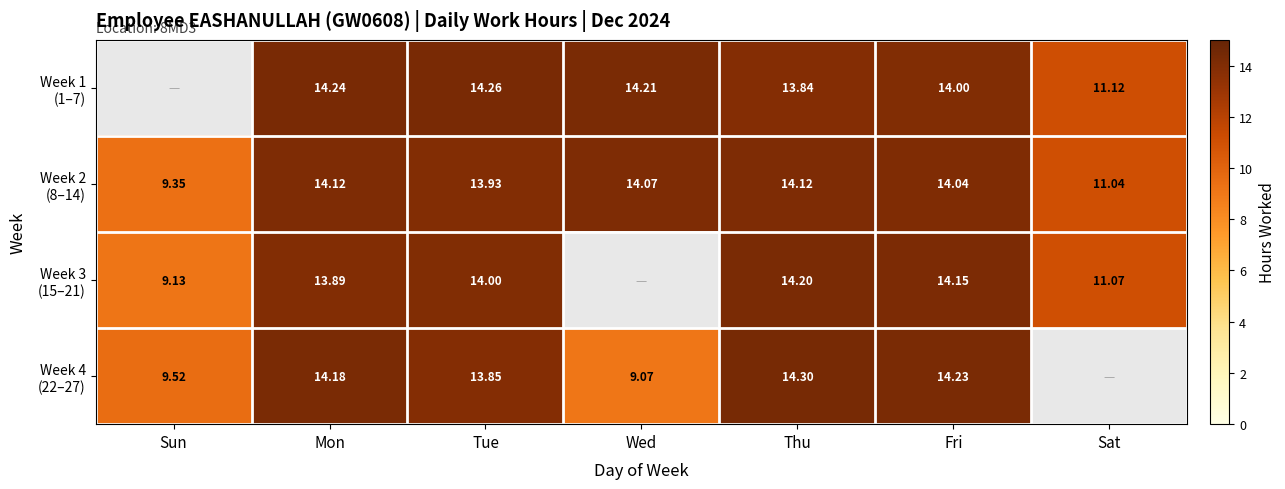

Is the value of Week 4 (22–27) at Mon greater than the value of Week 3 (15–21) at Sat?

Yes